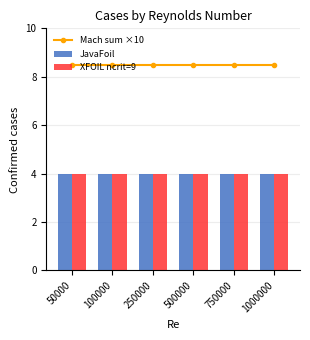

Which series has the largest total across all categories?

Mach sum ×10